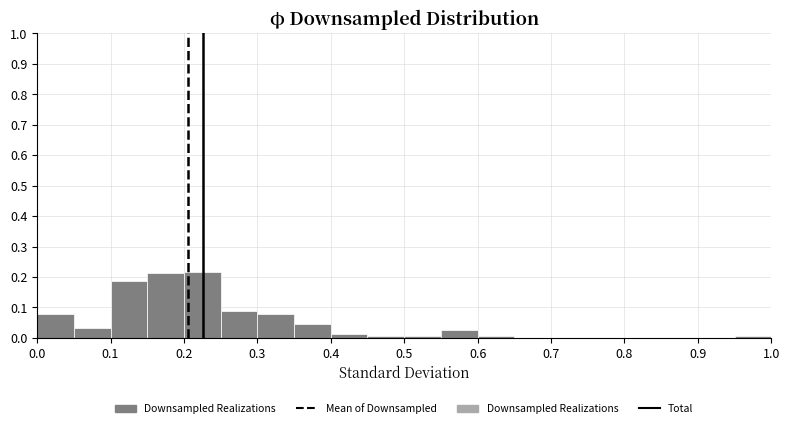

Reading left to right, list every bar in this chart as the range it spans on the x-axis followed by its height. The values are not printed on the chart, so give them approximately, as read against the axis.

0.00 to 0.05: 0.08
0.05 to 0.10: 0.03
0.10 to 0.15: 0.19
0.15 to 0.20: 0.21
0.20 to 0.25: 0.22
0.25 to 0.30: 0.09
0.30 to 0.35: 0.08
0.35 to 0.40: 0.04
0.40 to 0.45: 0.01
0.45 to 0.50: under 0.01
0.50 to 0.55: under 0.01
0.55 to 0.60: 0.03
0.60 to 0.65: under 0.01
0.65 to 0.70: 0
0.70 to 0.75: 0
0.75 to 0.80: 0
0.80 to 0.85: 0
0.85 to 0.90: 0
0.90 to 0.95: 0
0.95 to 1.00: under 0.01